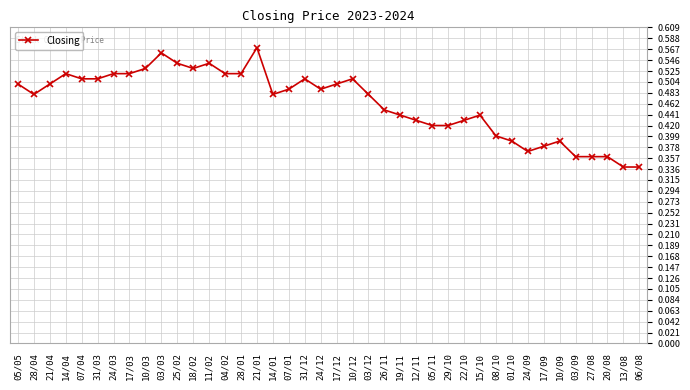

Is it true that the value at 01/10 is 0.6?

False